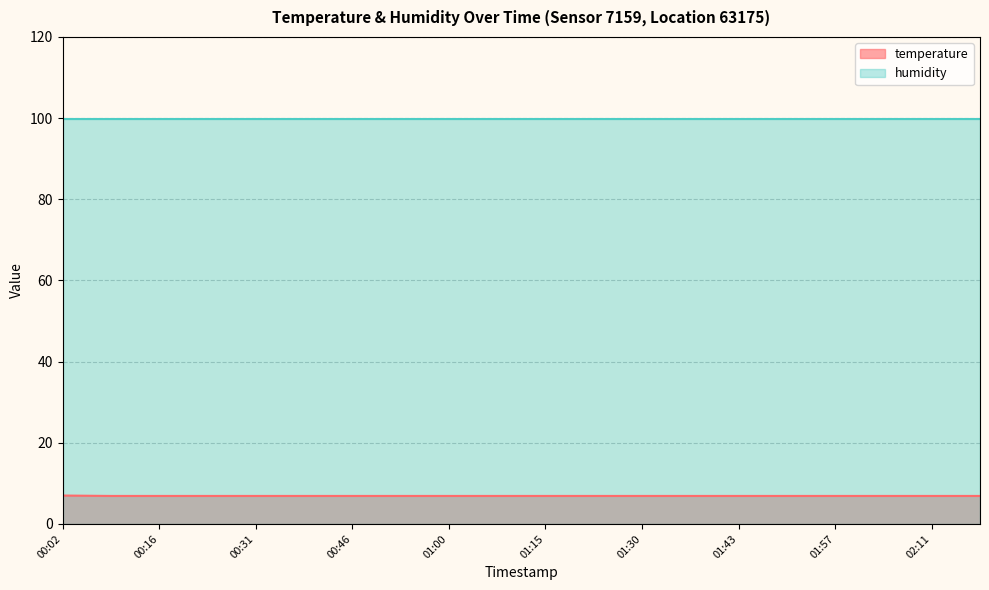

Which category has the highest value across all series?

00:02